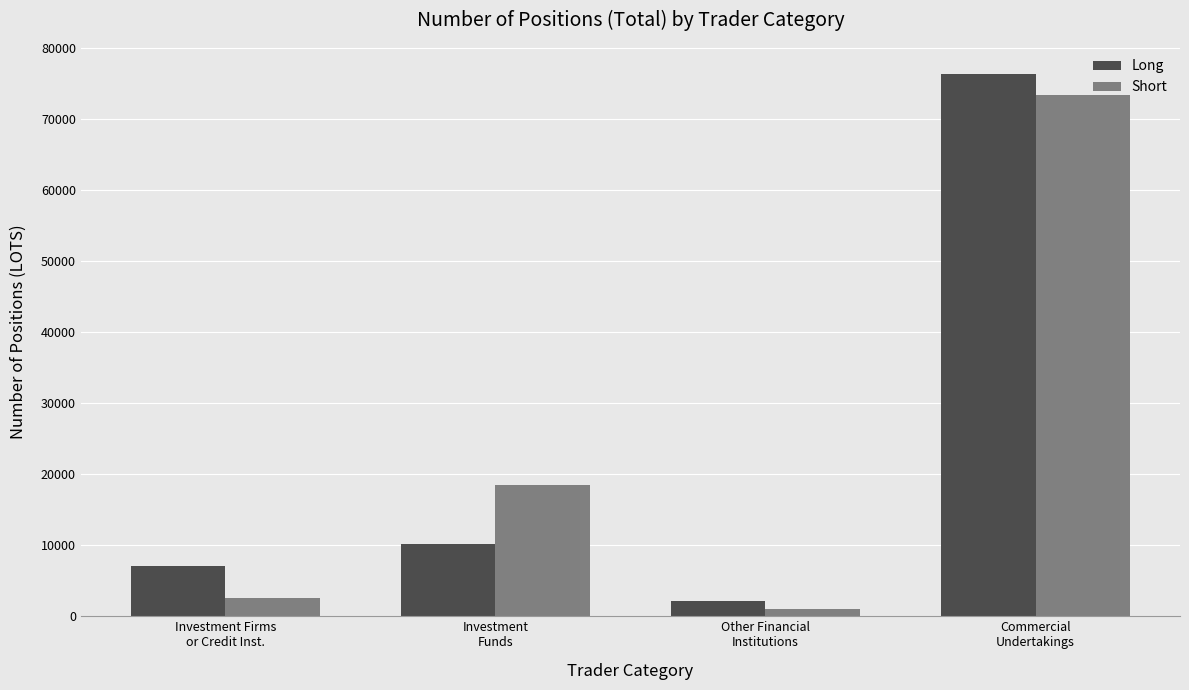

Is it true that Short equals 73298.1 at Commercial
Undertakings?

True